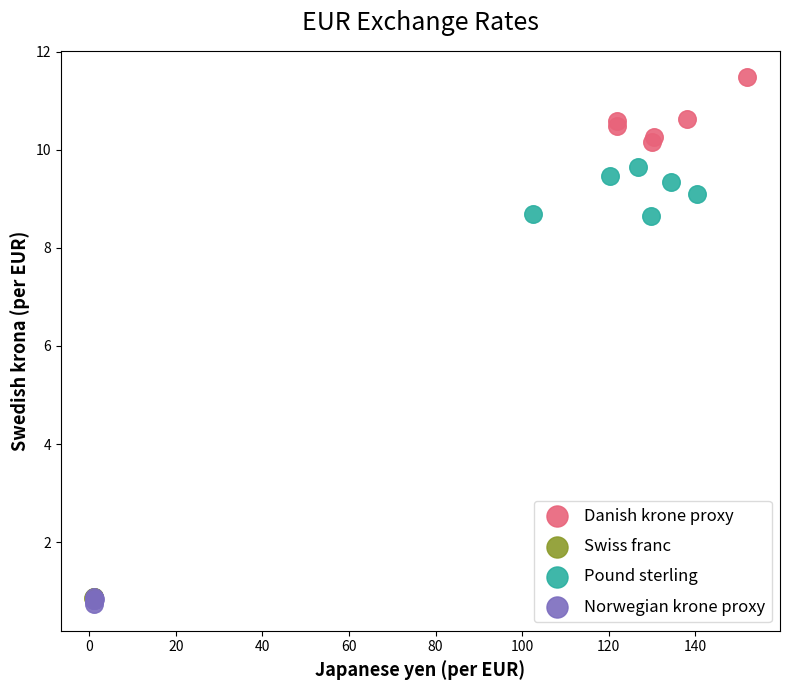

What are all the series names shown in the legend?

Danish krone proxy, Swiss franc, Pound sterling, Norwegian krone proxy